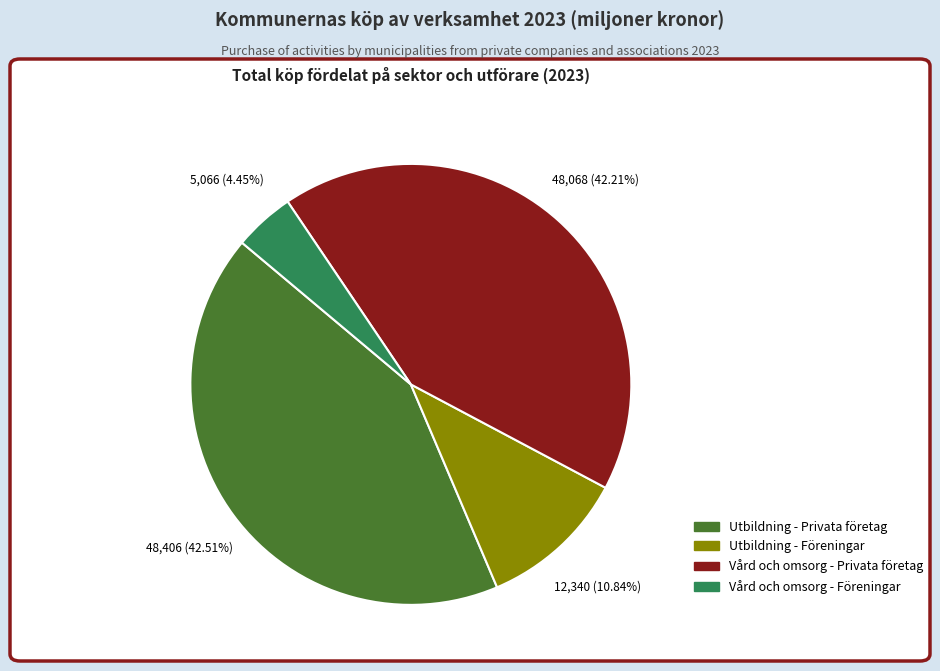

Is there a majority slice in this chart?

No